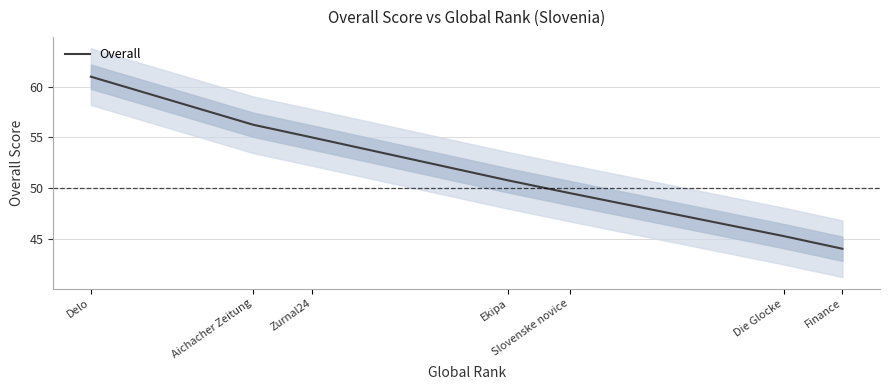

What is the ratio of the value at Slovenske novice to the value at Die Glocke?

1.1